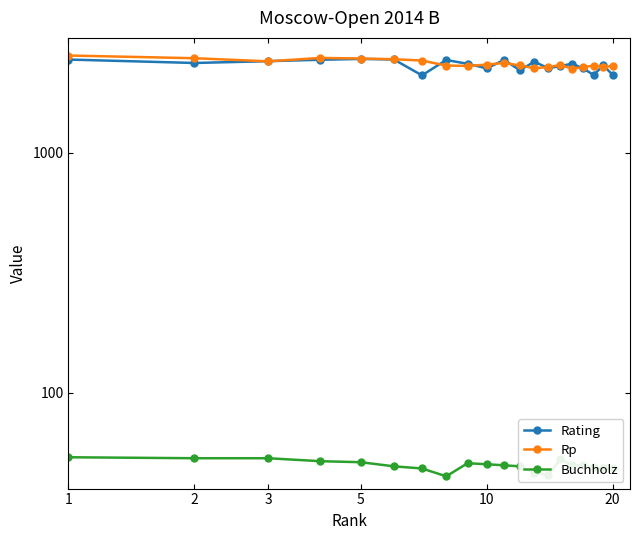

Where is the first local maximum for Rp?

5